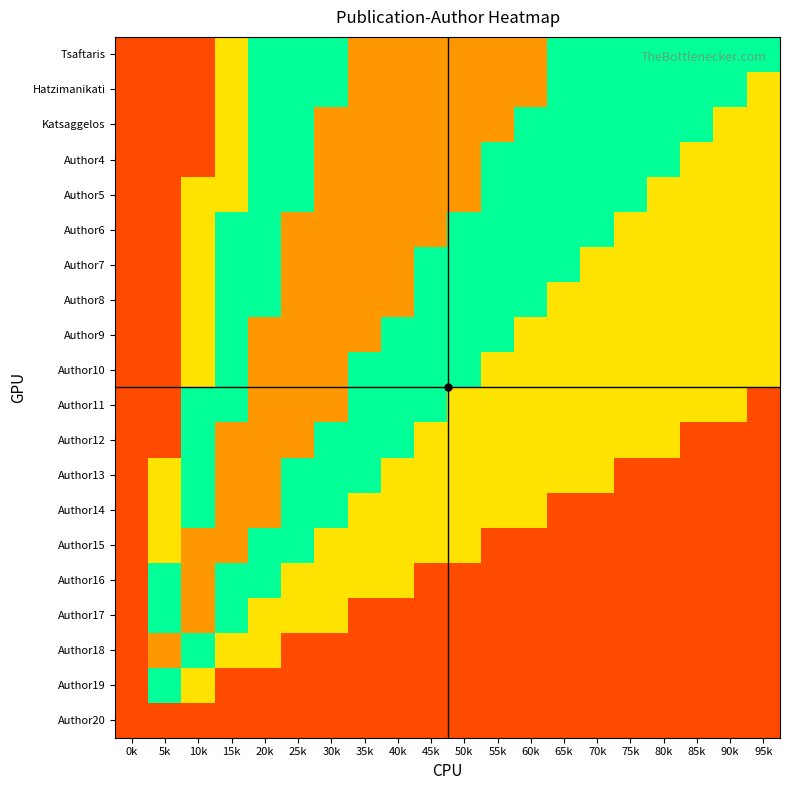

At which category is the sum across all series the highest?

30k